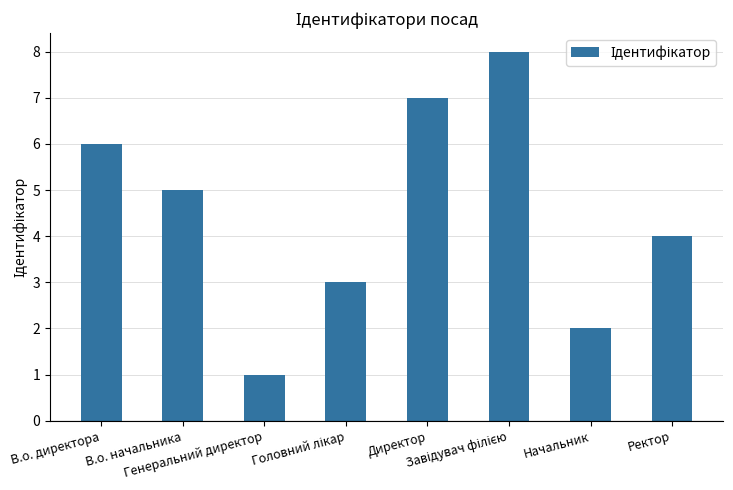

Where does the data first go above 5?

В.о. директора